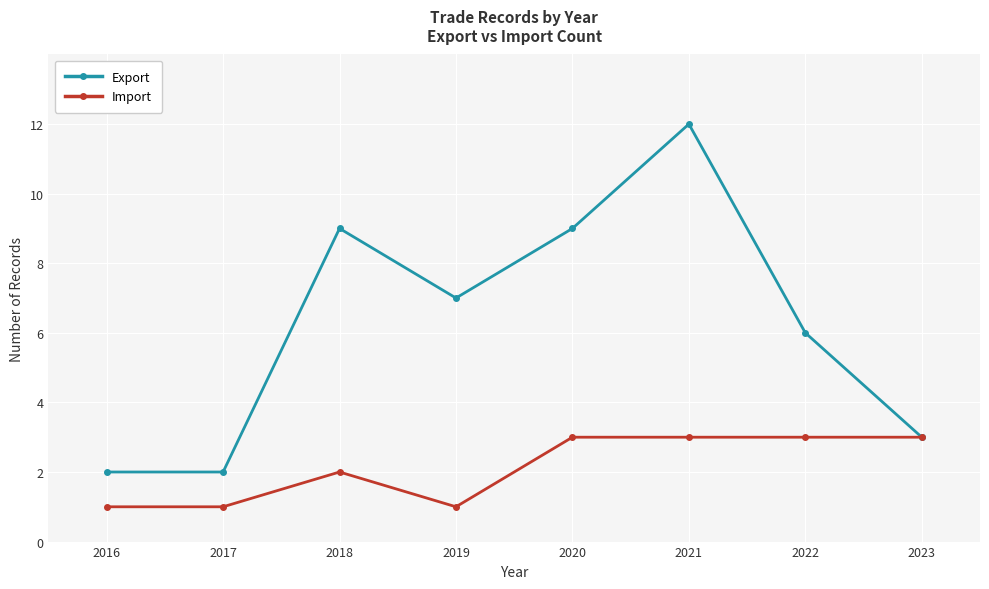

Reading left to right, list all the values displayed in this chart.

Export: 2016=2	2017=2	2018=9	2019=7	2020=9	2021=12	2022=6	2023=3
Import: 2016=1	2017=1	2018=2	2019=1	2020=3	2021=3	2022=3	2023=3